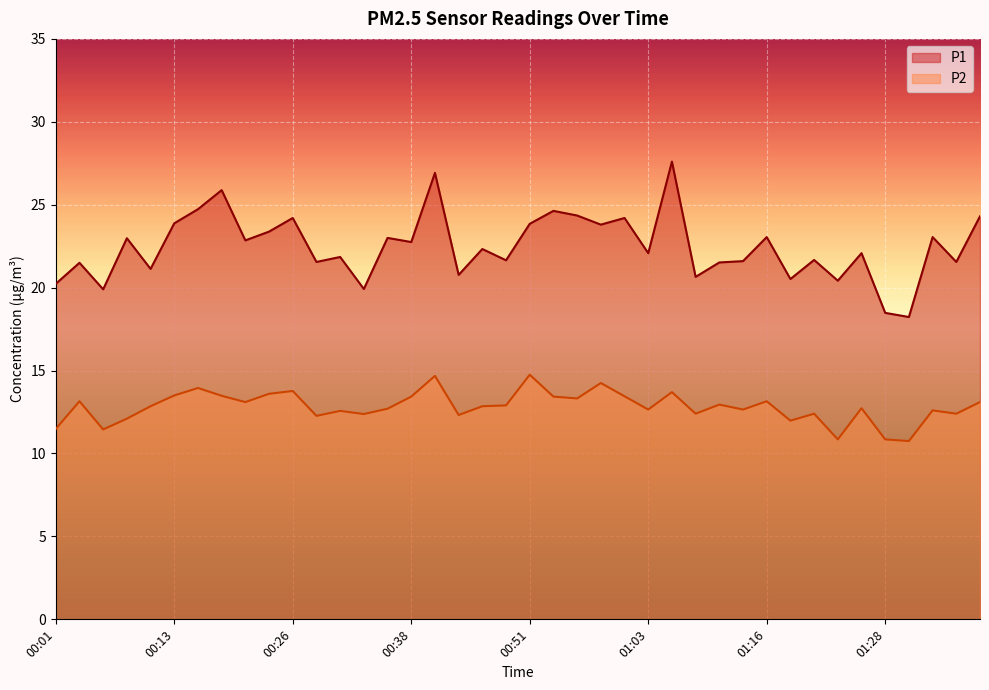

True or false: P1 has more than 2 interior local peaks.

True